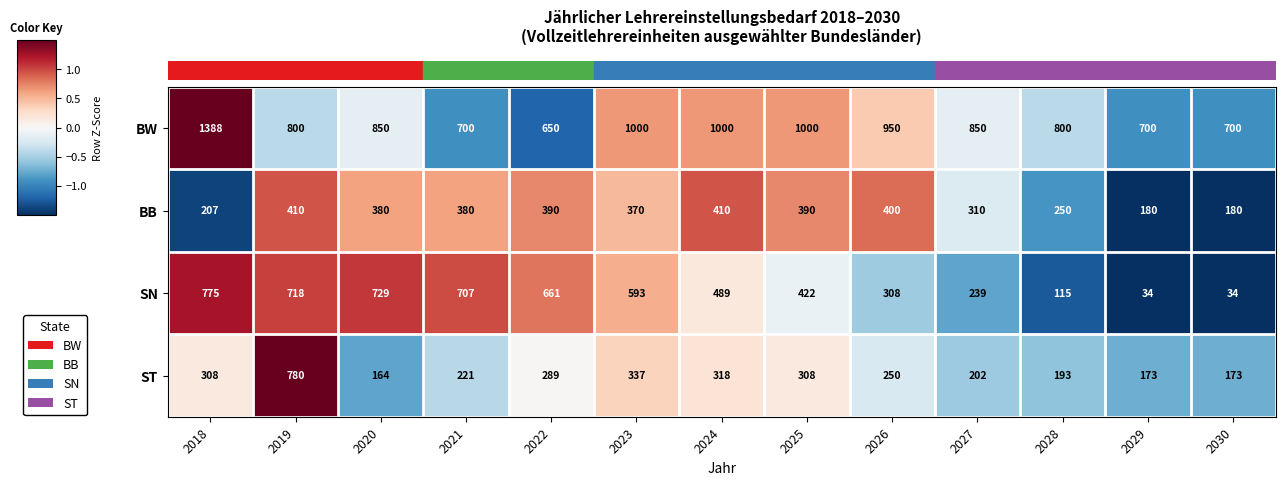

What is the maximum value shown in the chart?

1388